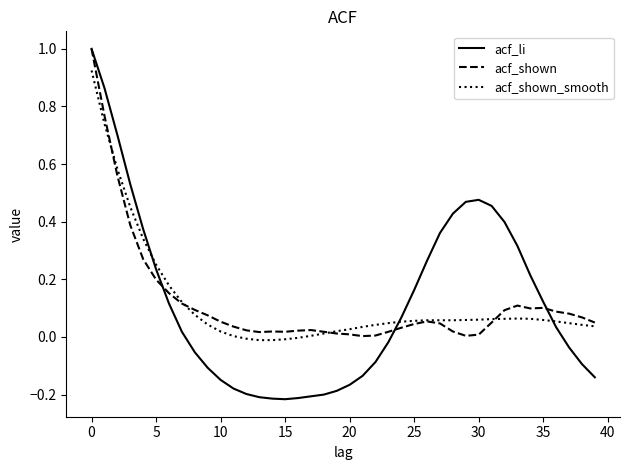

Rank the series by their average value, from highest to lowest.

acf_shown, acf_li, acf_shown_smooth